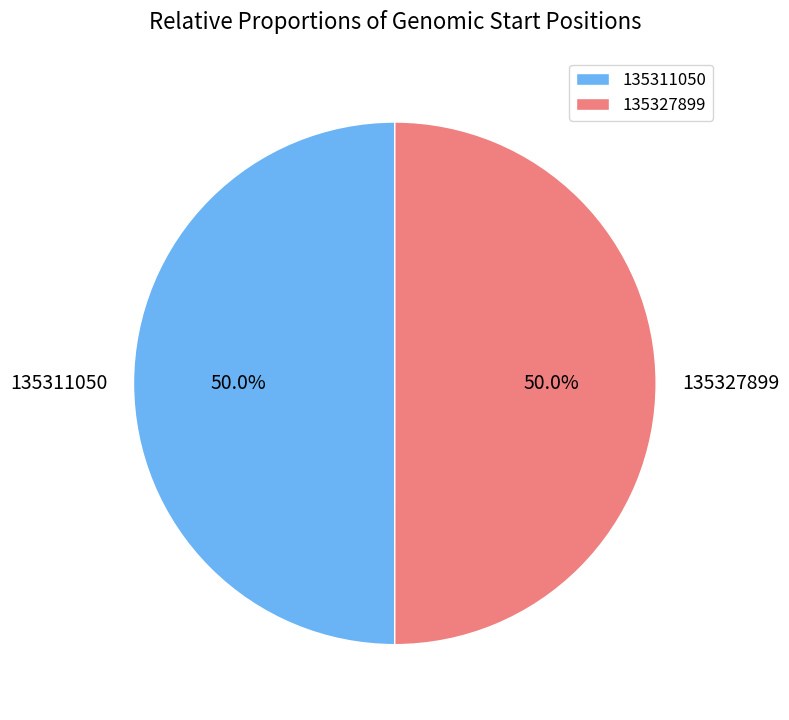

Do 135311050 and 135327899 together represent more than half of the pie?

Yes